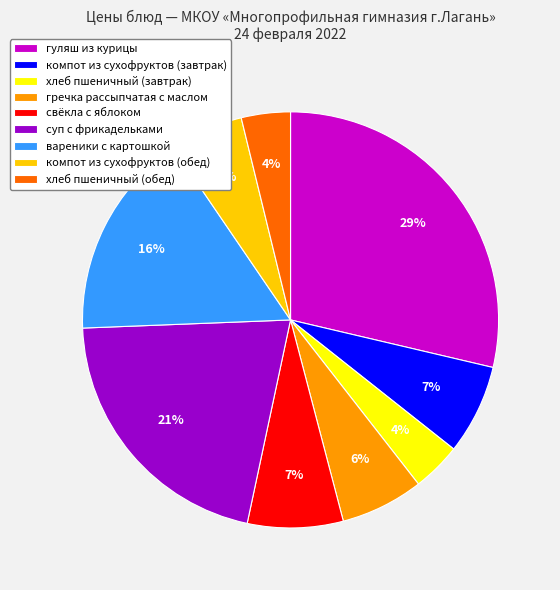

How many segments does this pie chart have?

9